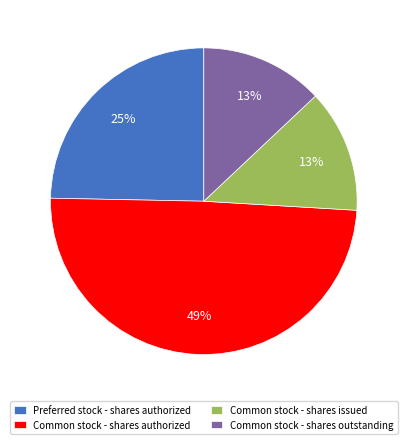

The Common stock - shares authorized slice represents 56% of the pie. True or false?

False